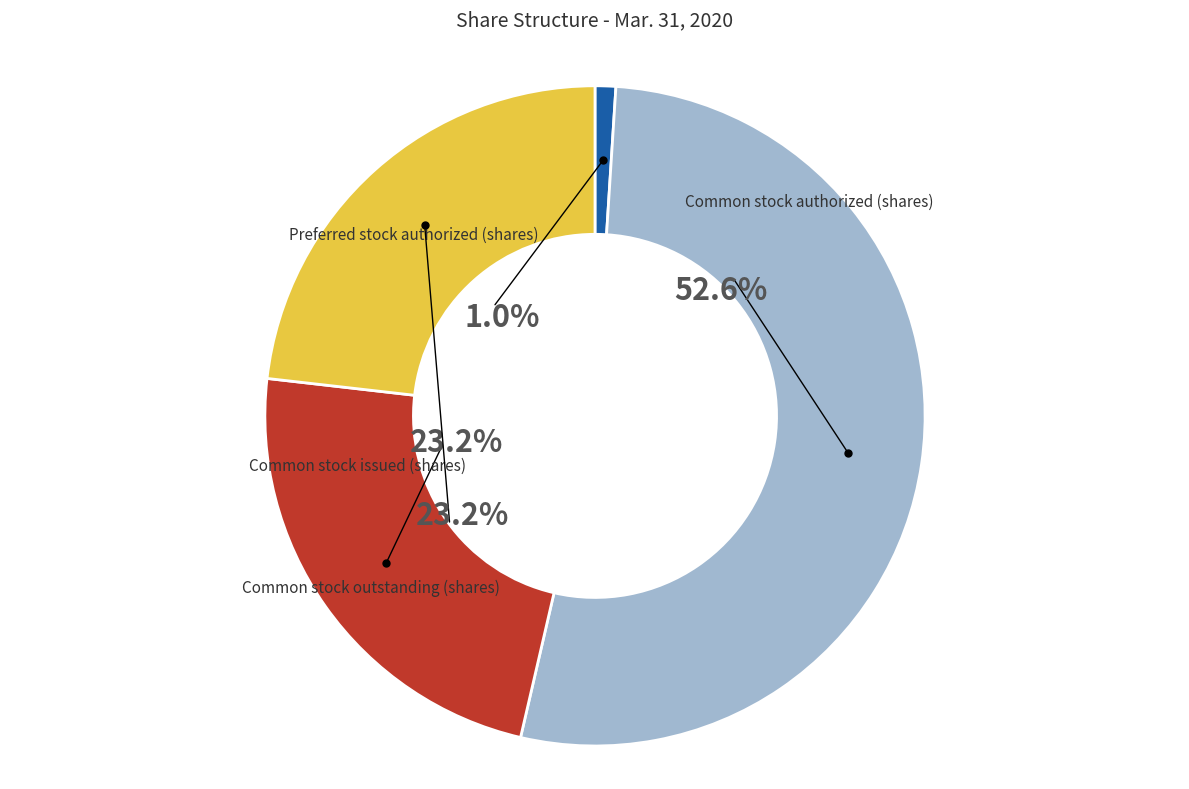

To the nearest percent, what is the combined percentage of Common stock issued (shares) and Preferred stock authorized (shares)?

24%